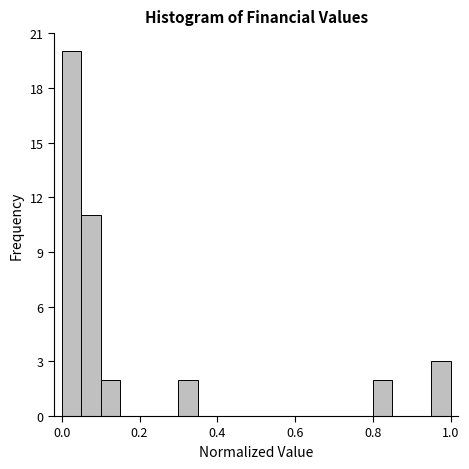

Read against the x-axis, roughly where is the centre of the tallest bar?

0.02